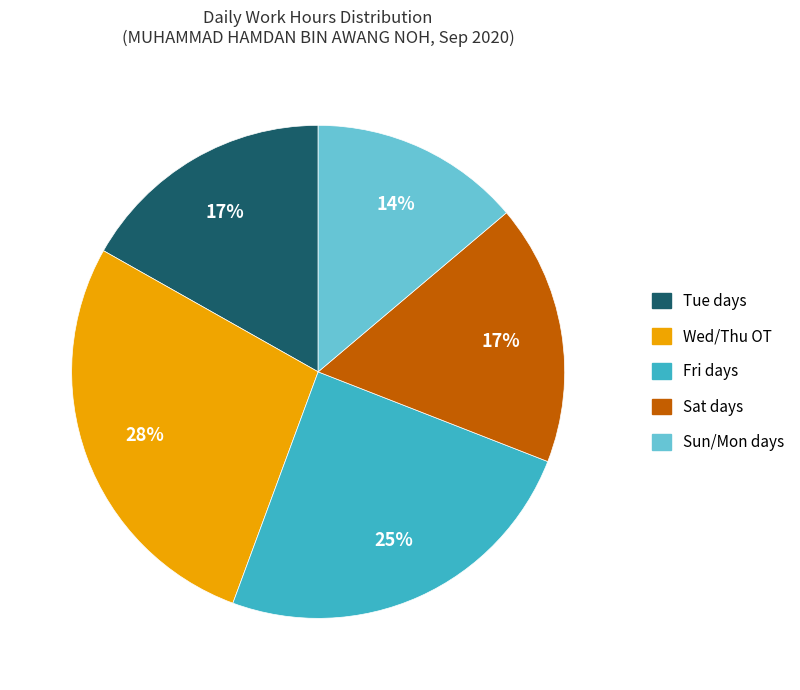

Does any single category account for the majority?

No